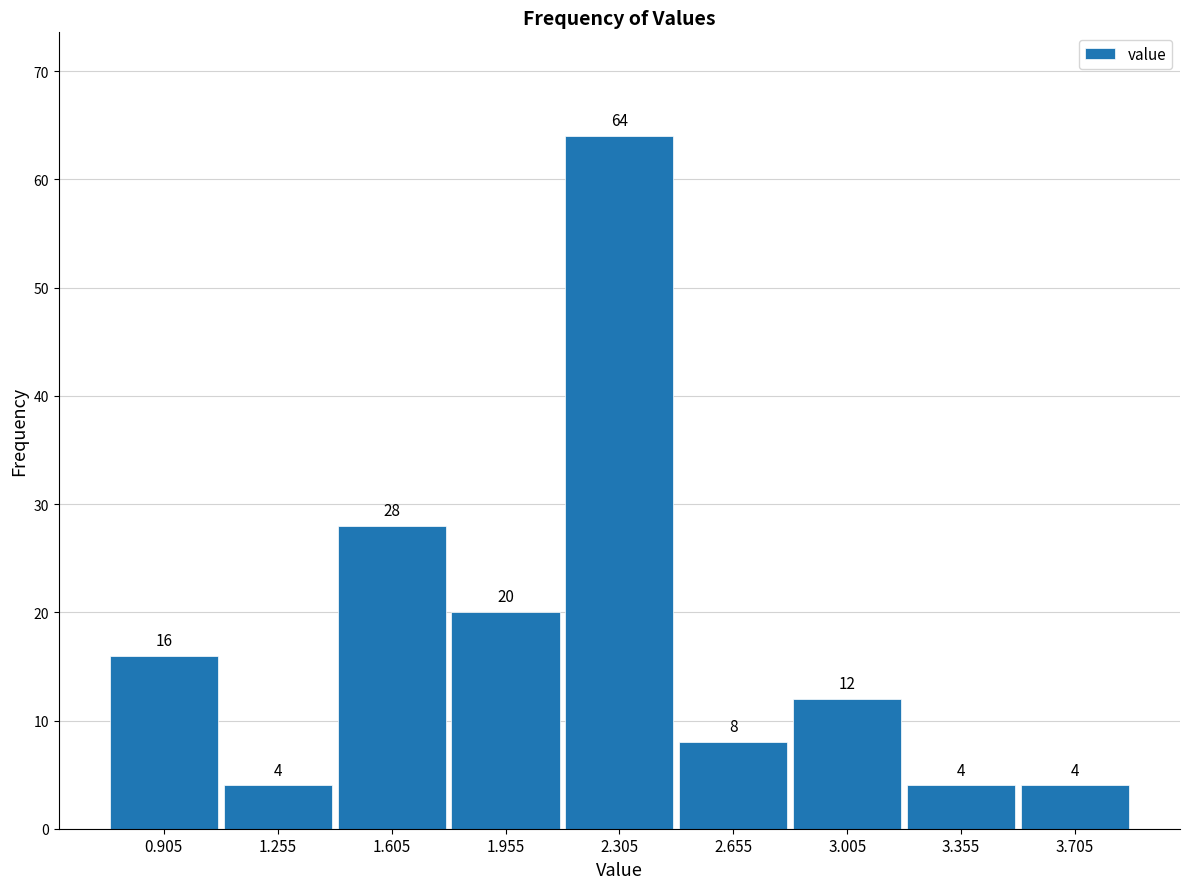

Over which range of the x-axis is the bar tallest?

2.13 to 2.48